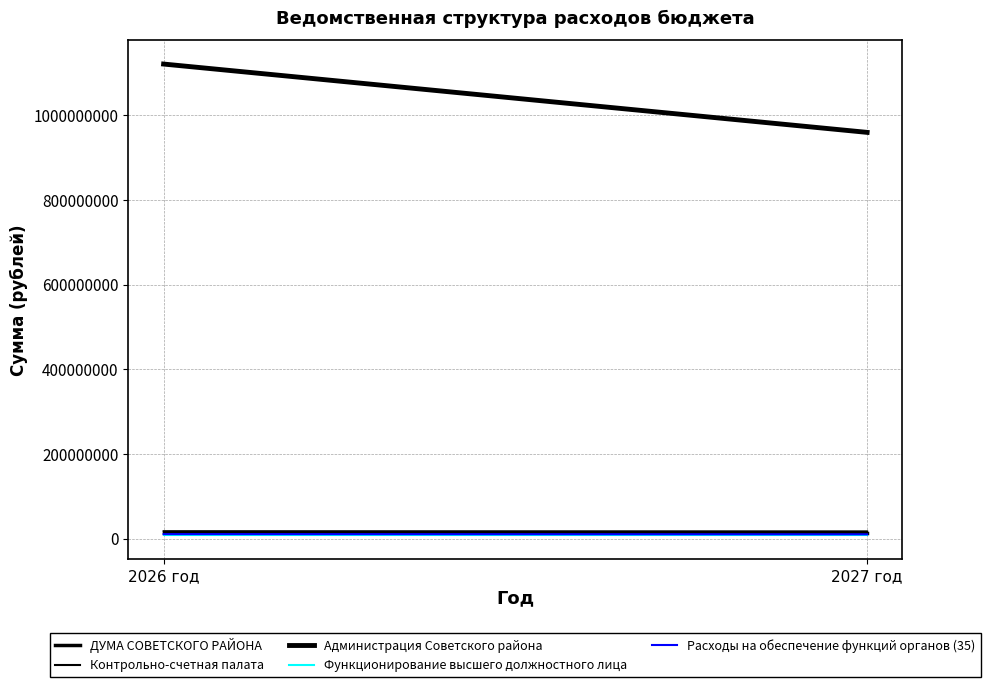

What is the average value of the Функционирование высшего должностного лица series?

7281000.0